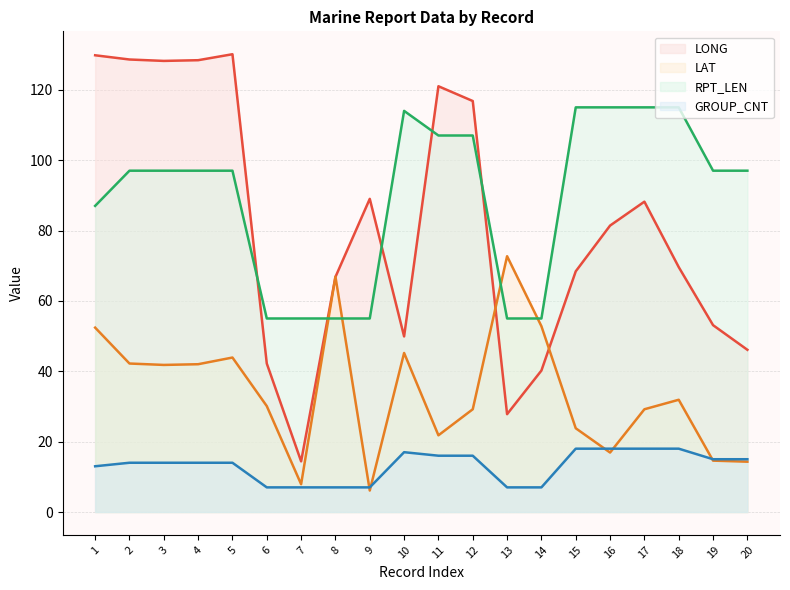

What is the value of the LONG point at the 5th from the left?

130.1